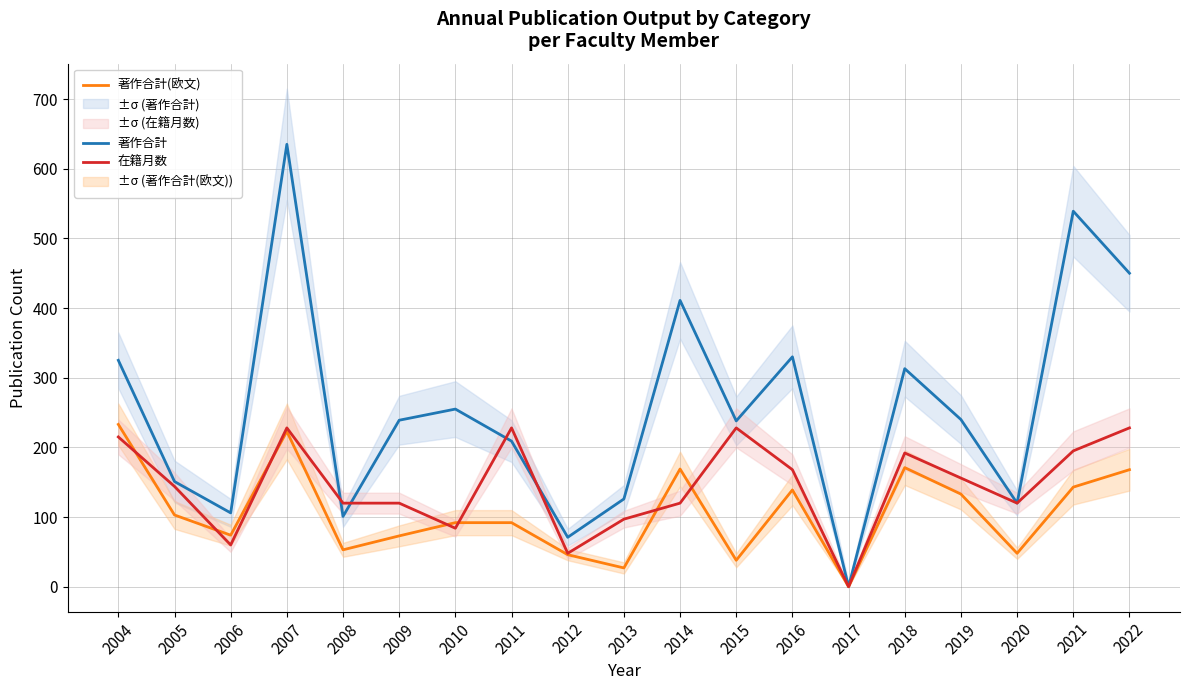

What is the total value across all series at 2015?

504